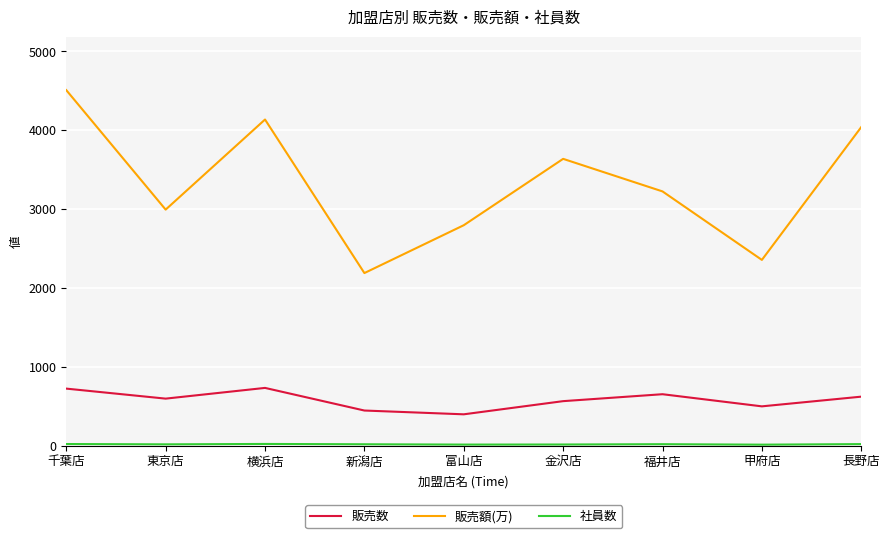

Which series changed the most between 千葉店 and 甲府店?

販売額(万)